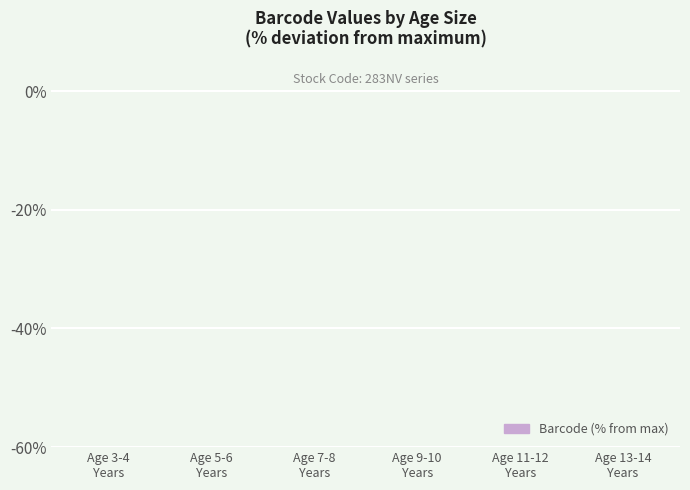

Are the bars horizontal?

No